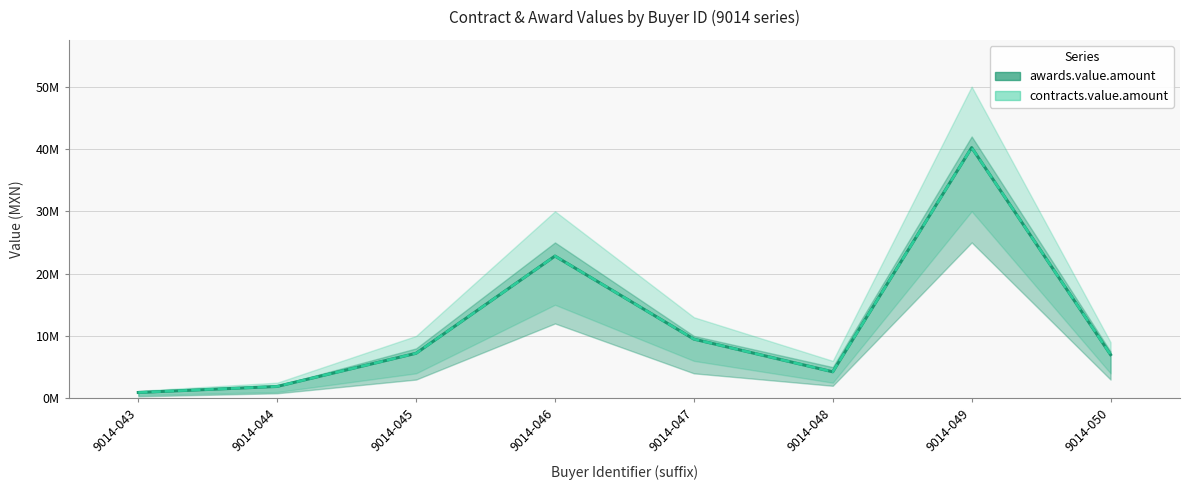

Where is the first local maximum for contracts.value.amount?

9014-046